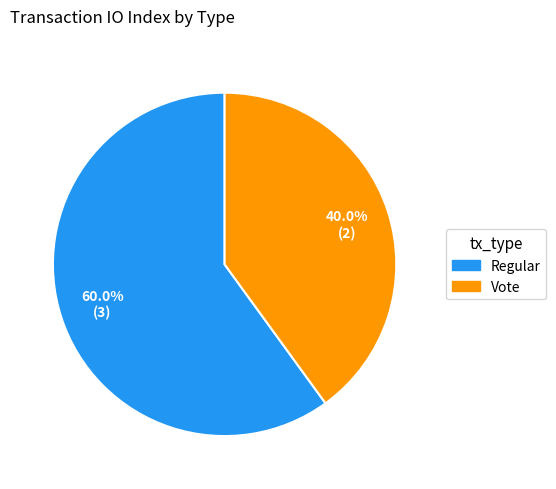

Count the number of slices in the pie.

2